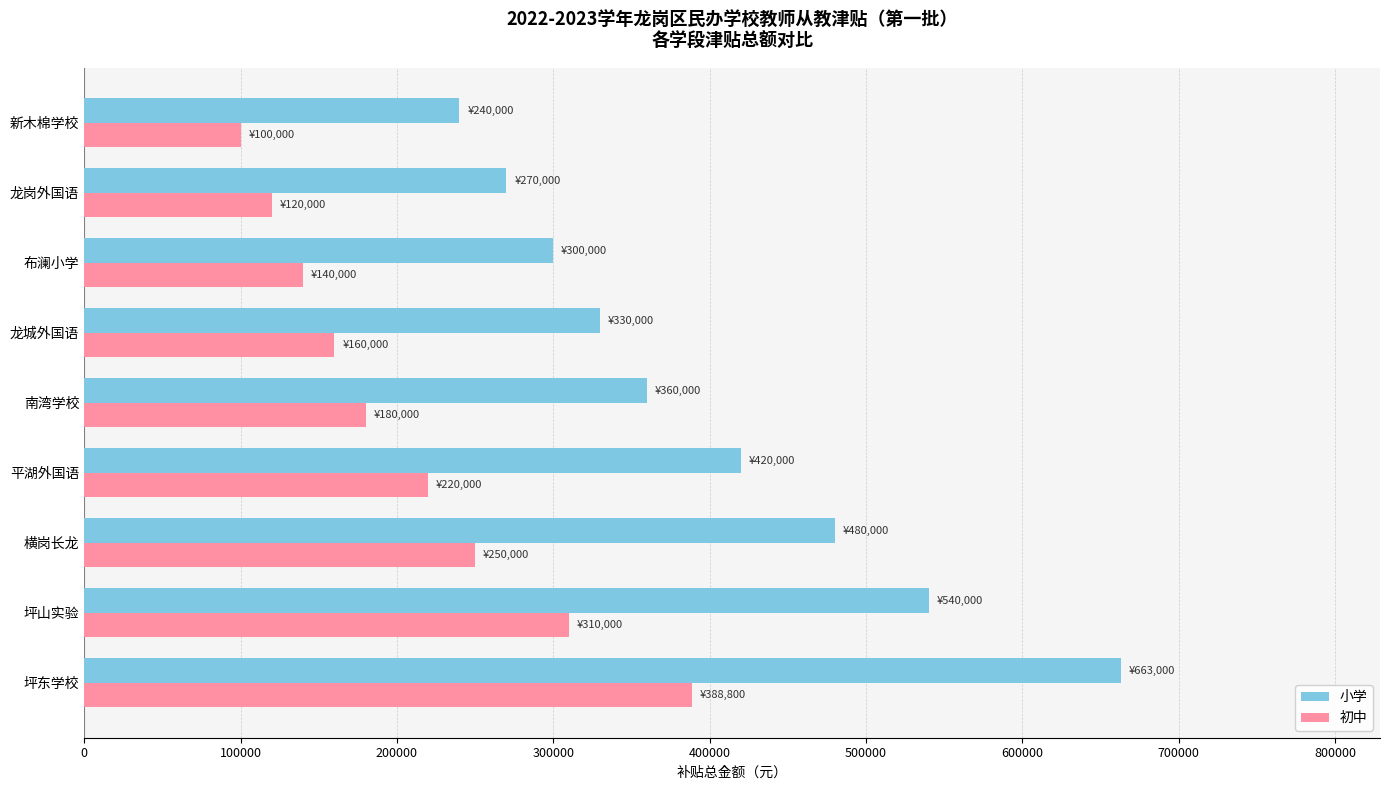

What is the difference between the maximum and minimum values in the 小学 series?

423000